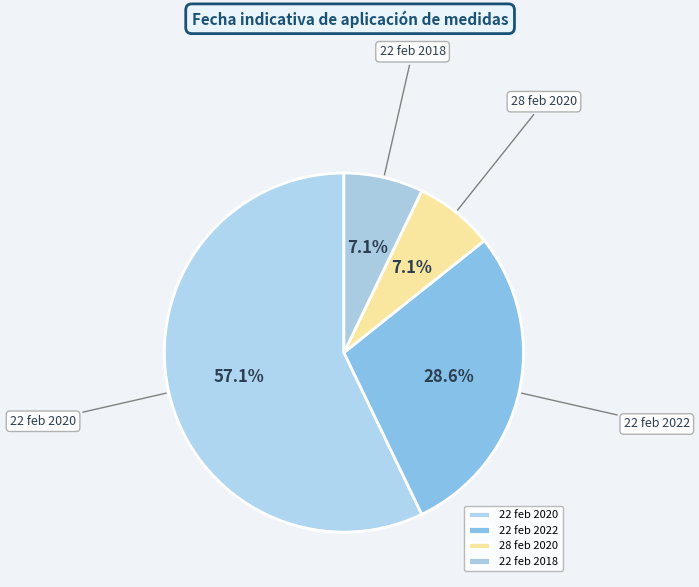

What is the majority slice?

22 feb 2020